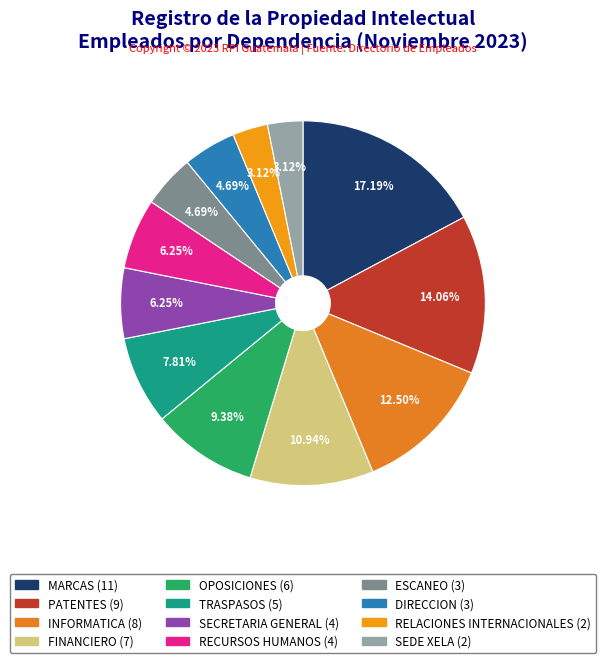

How many slices are in this pie chart?

12